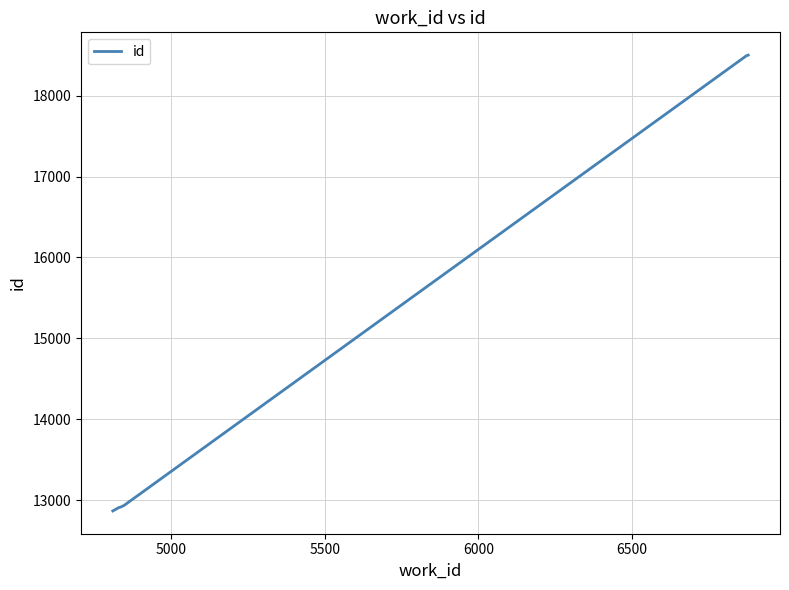

What is the greatest value displayed?

18503